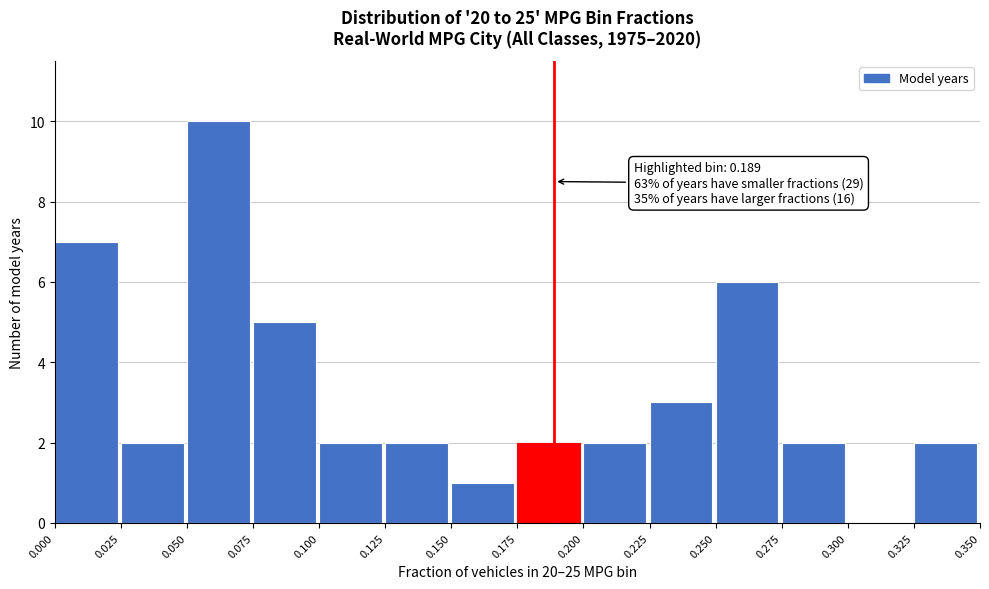

Which range on the x-axis has the tallest bar?

0.050 to 0.075